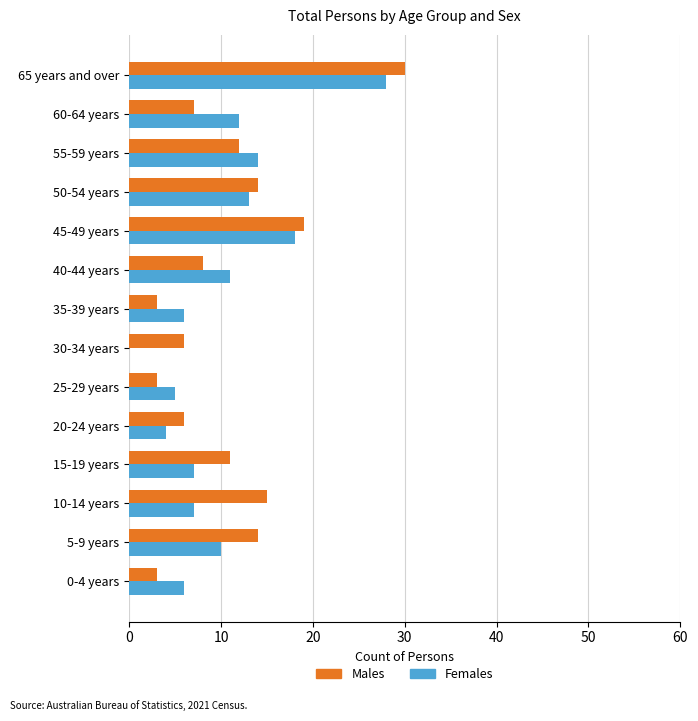

True or false: Females has a value of 6 at 0-4 years.

True